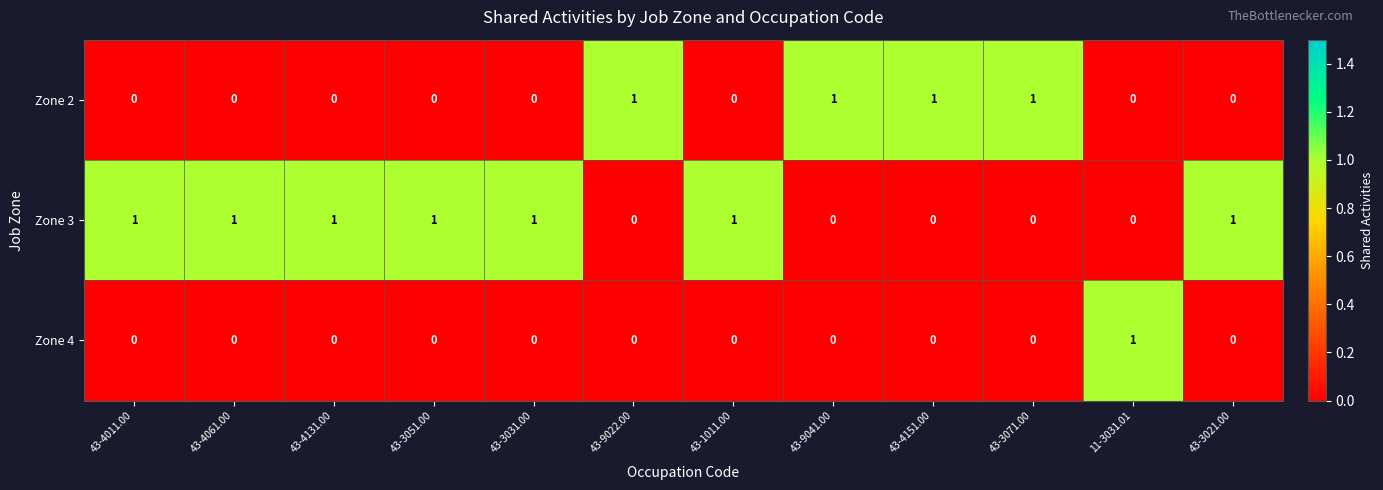

List the series in order of their overall mean, highest first.

Zone 3, Zone 2, Zone 4